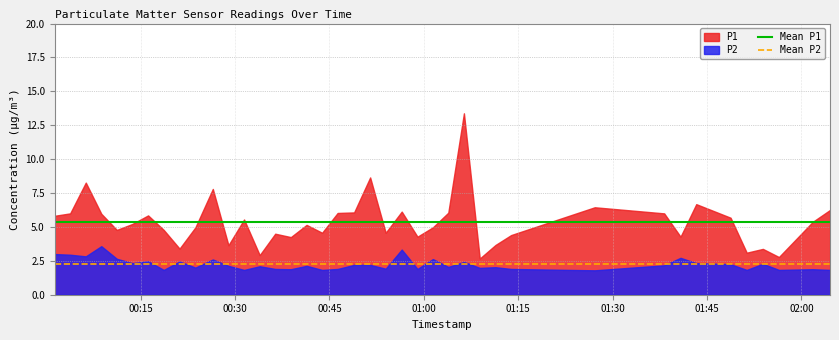

List the series in order of their overall mean, lowest first.

P2, P1